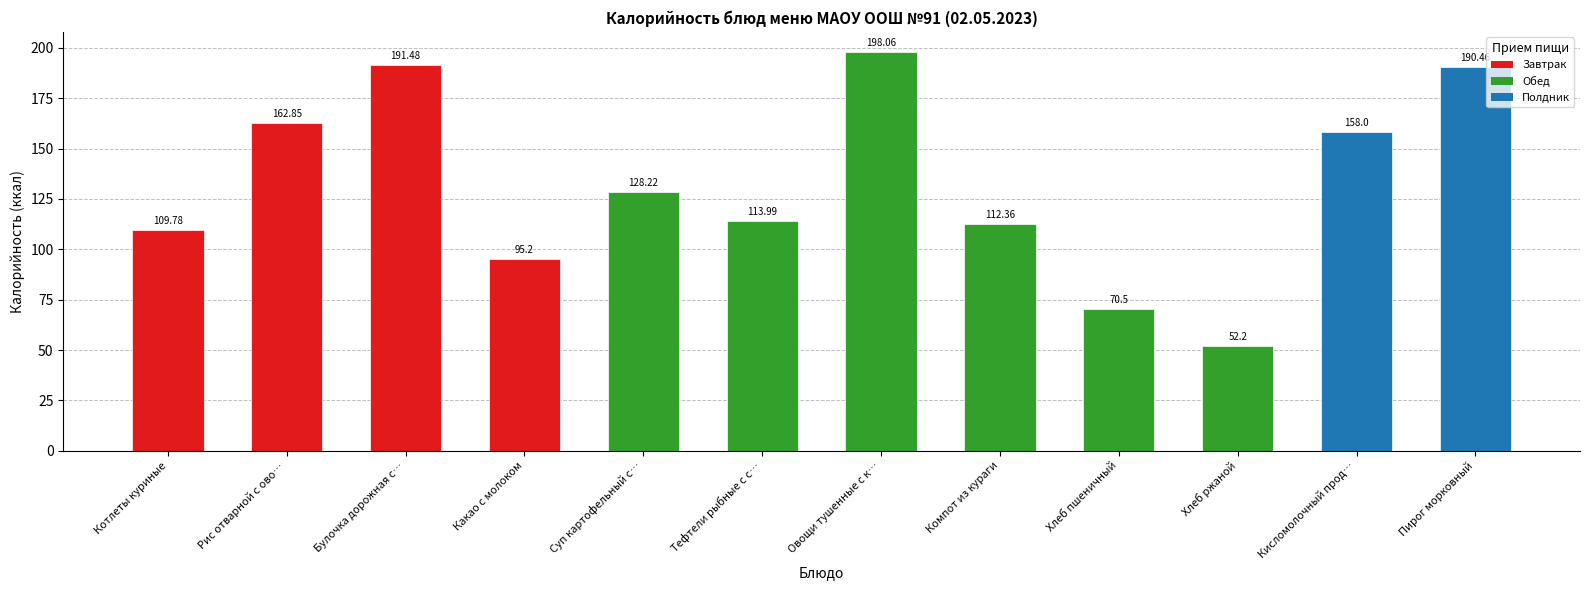

List the labels in order of value, smallest first.

Хлеб ржаной, Хлеб пшеничный, Какао с молоком, Котлеты куриные, Компот из кураги, Тефтели рыбные с с…, Суп картофельный с…, Кисломолочный прод…, Рис отварной с ово…, Пирог морковный, Булочка дорожная с…, Овощи тушенные с к…